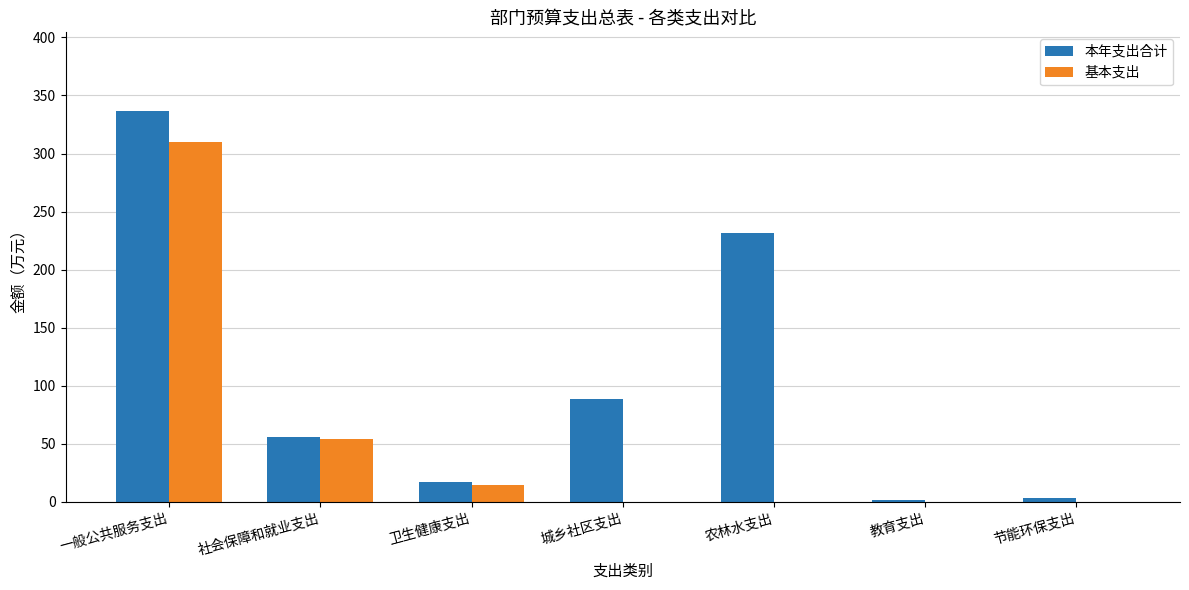

Where is 本年支出合计 nearest to the value 169?

农林水支出